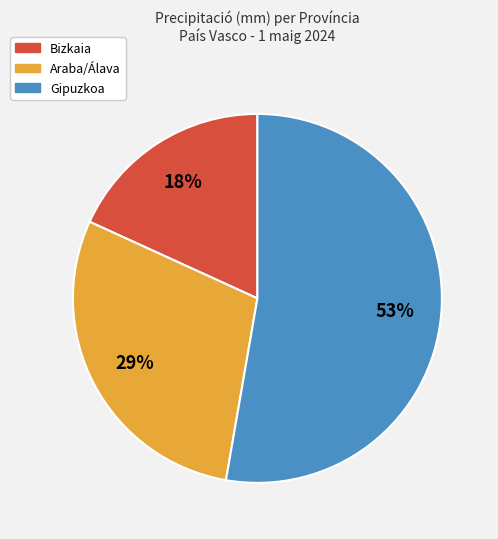

Does any single category account for the majority?

Yes